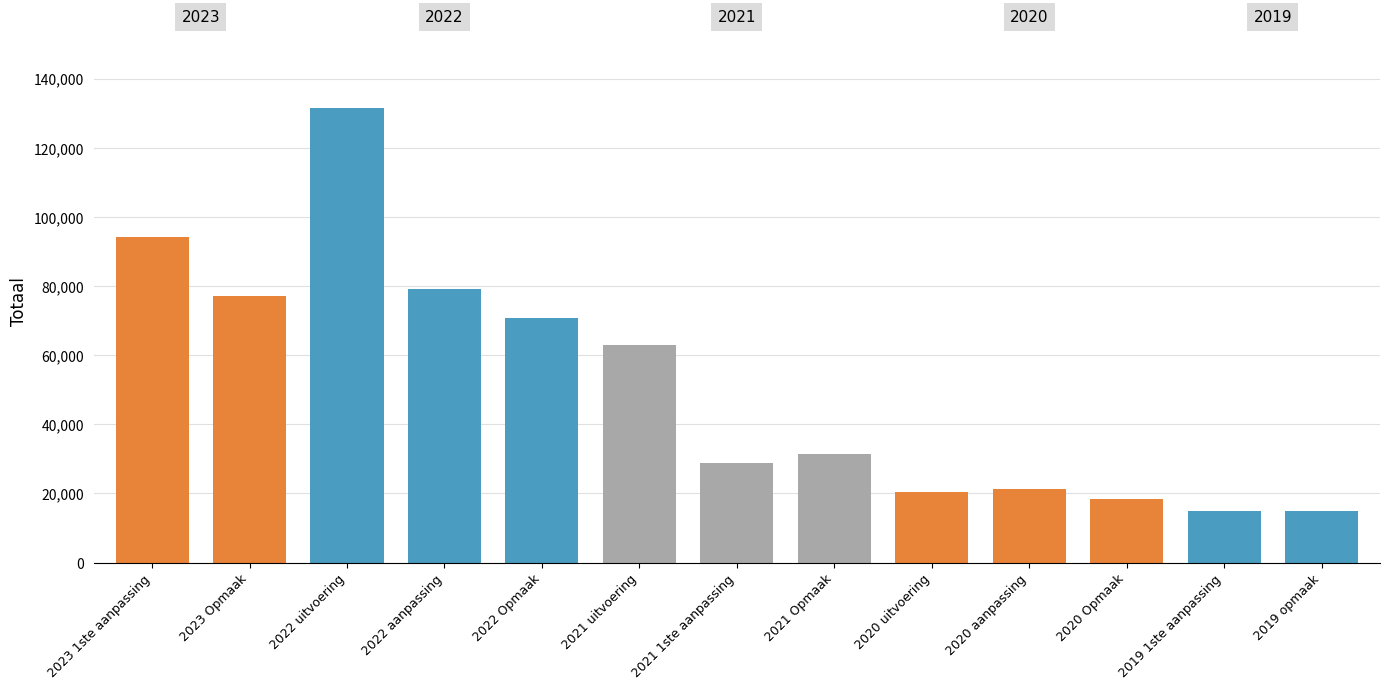

What is the value of the 7th bar from the left?

28904